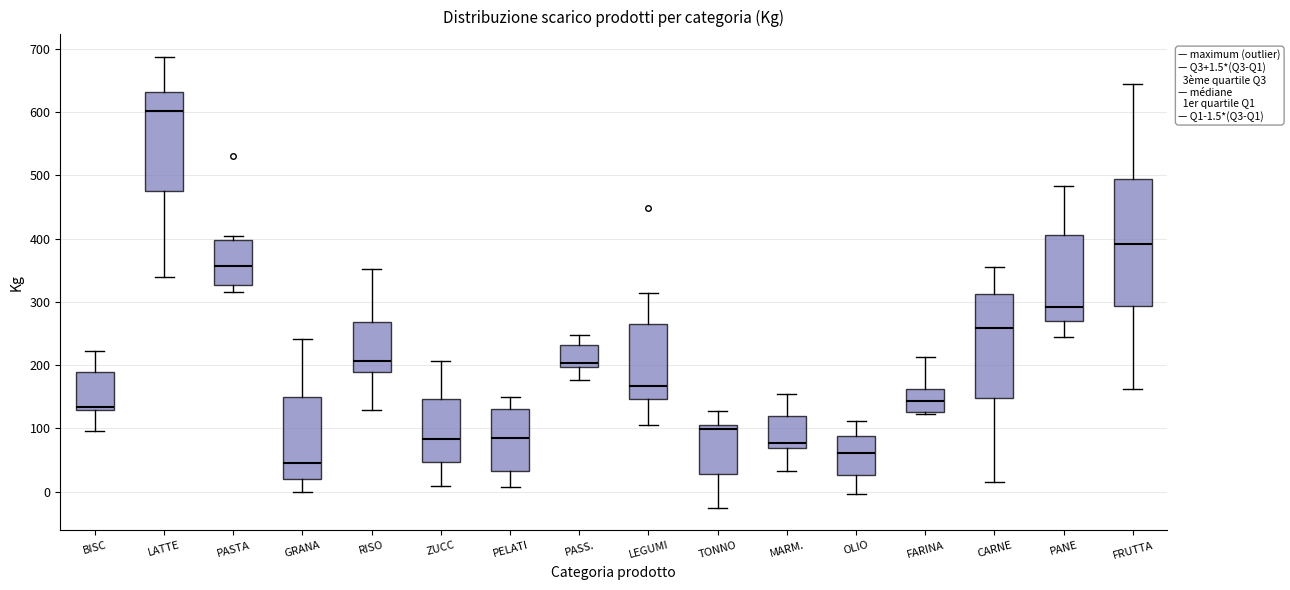

Comparing the boxes themselves (not the whiskers), which one is the tallest?

FRUTTA